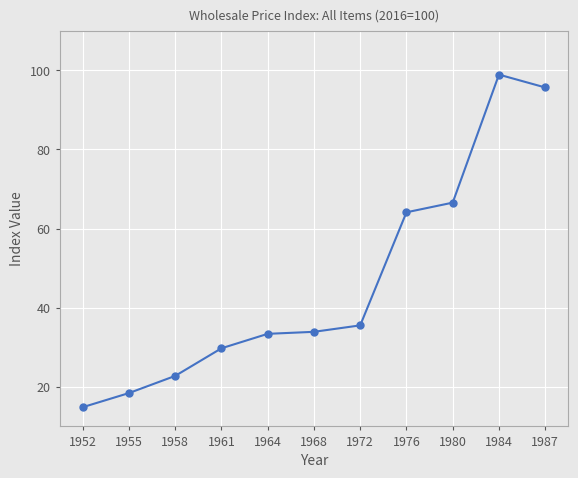

What is the maximum value shown in the chart?

98.9